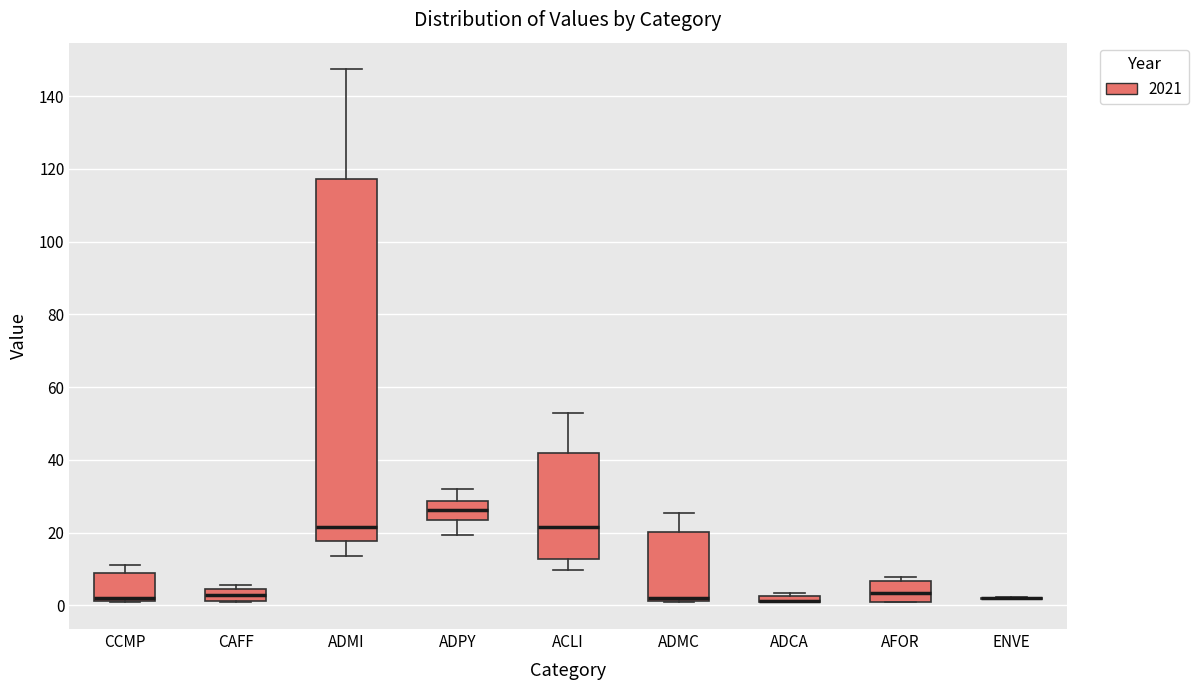

Comparing the boxes themselves (not the whiskers), which one is the tallest?

ADMI